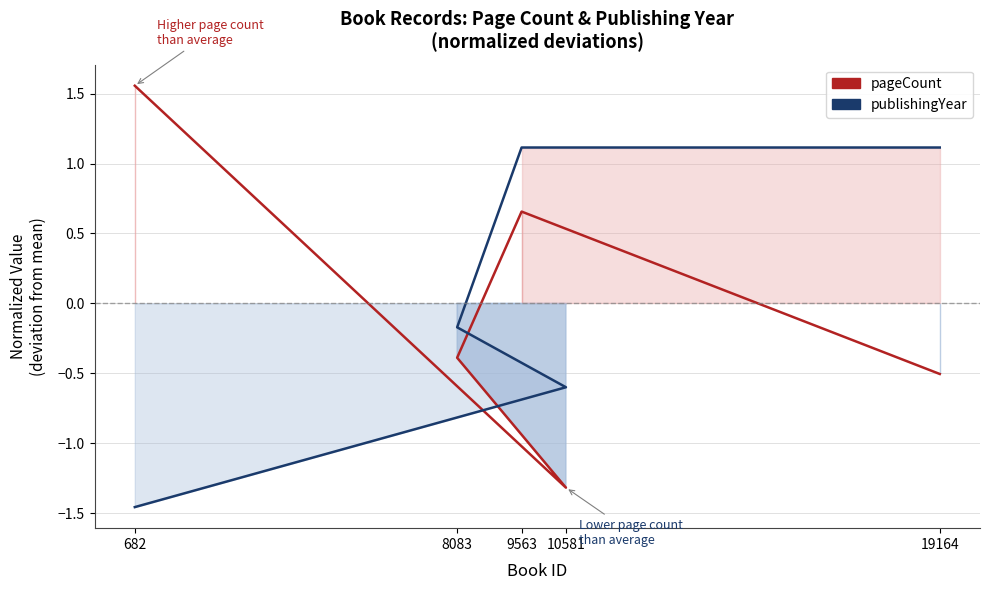

Reading left to right, extract all data points from this chart.

pageCount: 682=1.6	10581=-1.3	8083=-0.4	9563=0.7	19164=-0.5
publishingYear: 682=-1.5	10581=-0.6	8083=-0.2	9563=1.1	19164=1.1